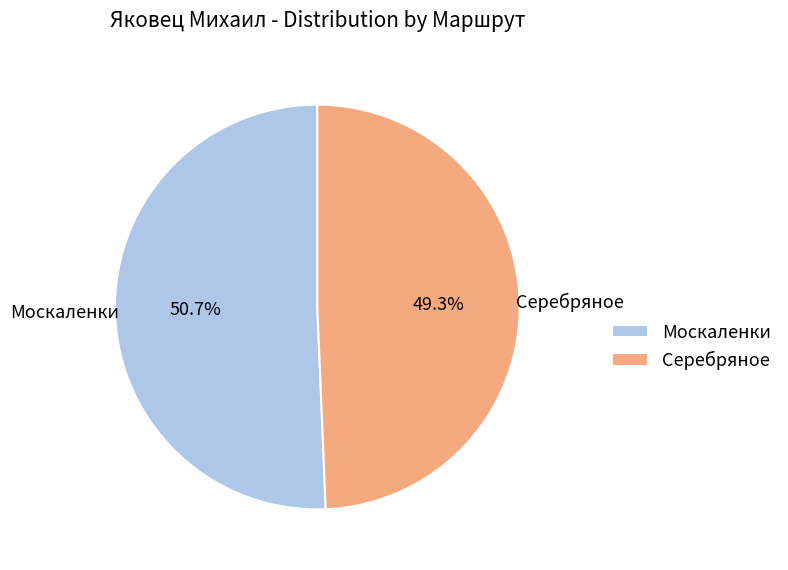

How many slices are in this pie chart?

2